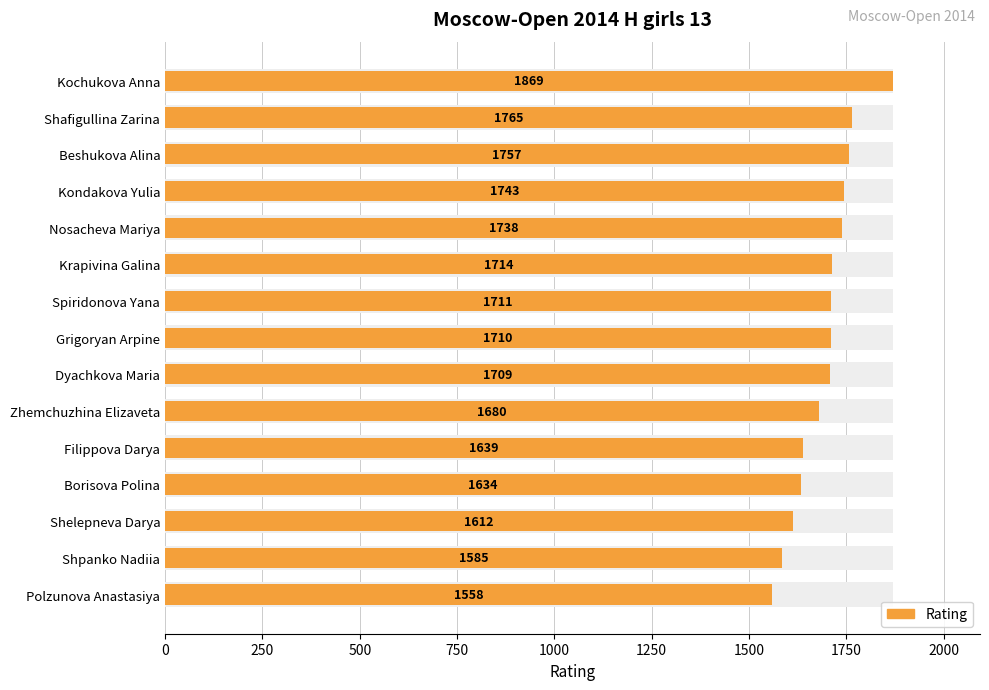

Count the number of data series in this chart.

1